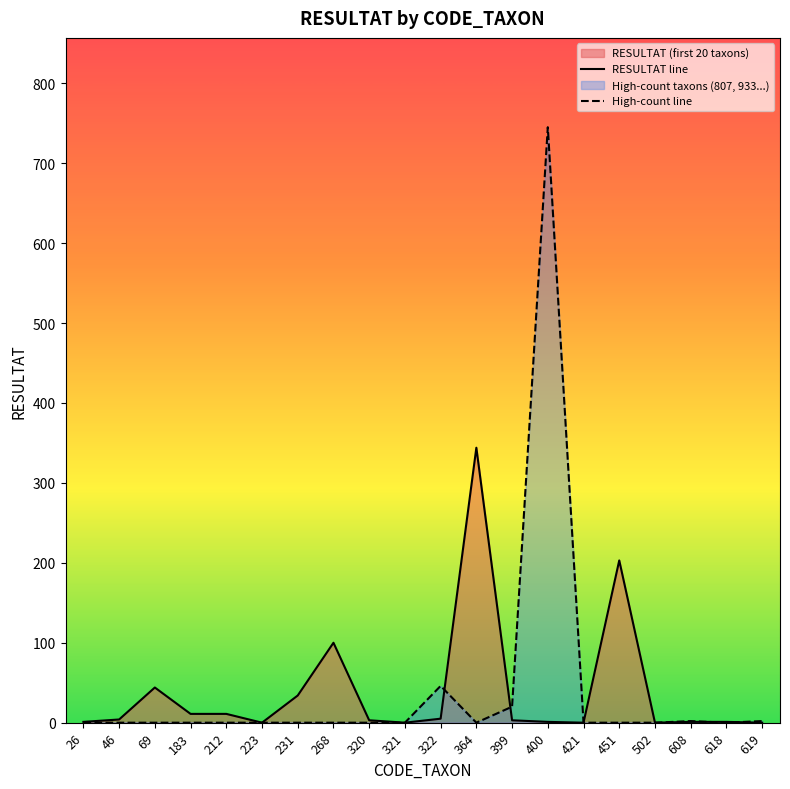

Which series ends up on top after the final intersection of RESULTAT line and High-count line?

High-count line